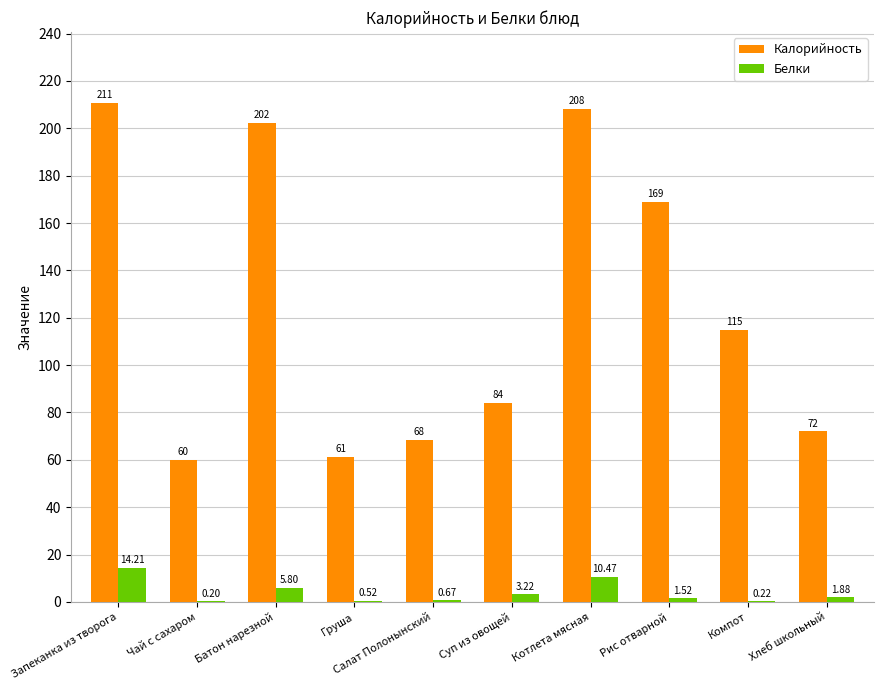

Which series changed the most between Компот and Хлеб школьный?

Калорийность